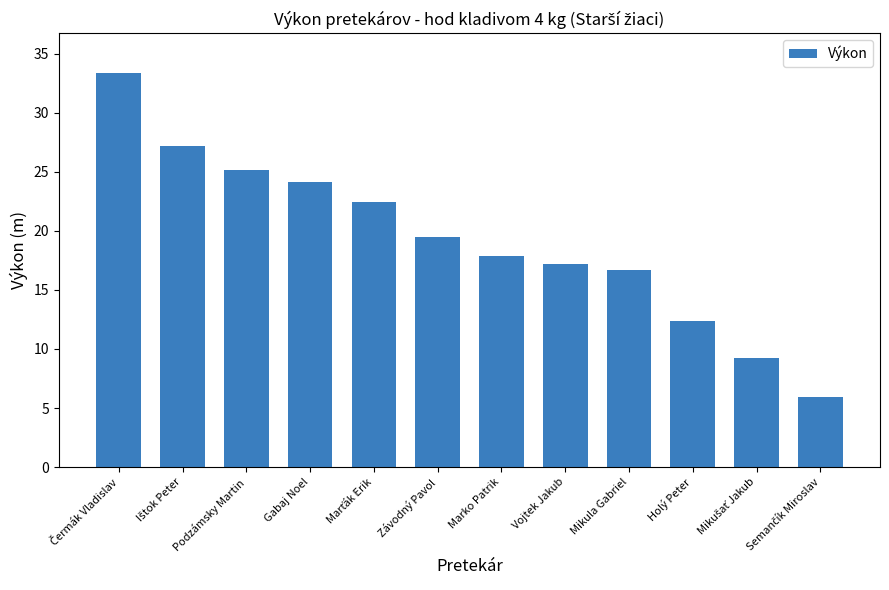

Which has a higher value, Závodný Pavol or Holý Peter?

Závodný Pavol